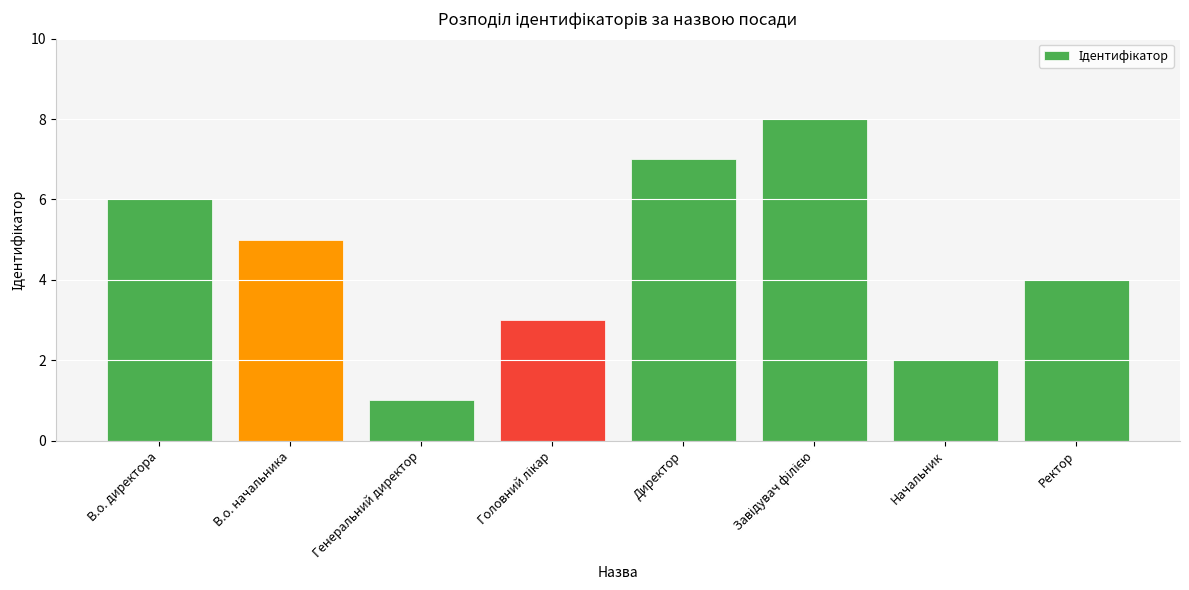

What is the label of the 2nd bar from the right?

Начальник